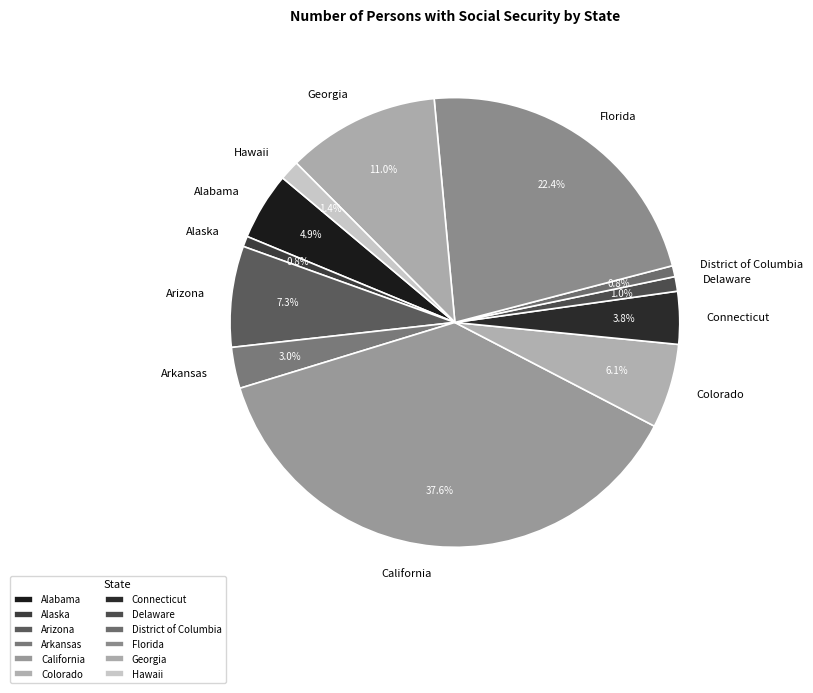

What portion of the pie excludes District of Columbia?

99.2%